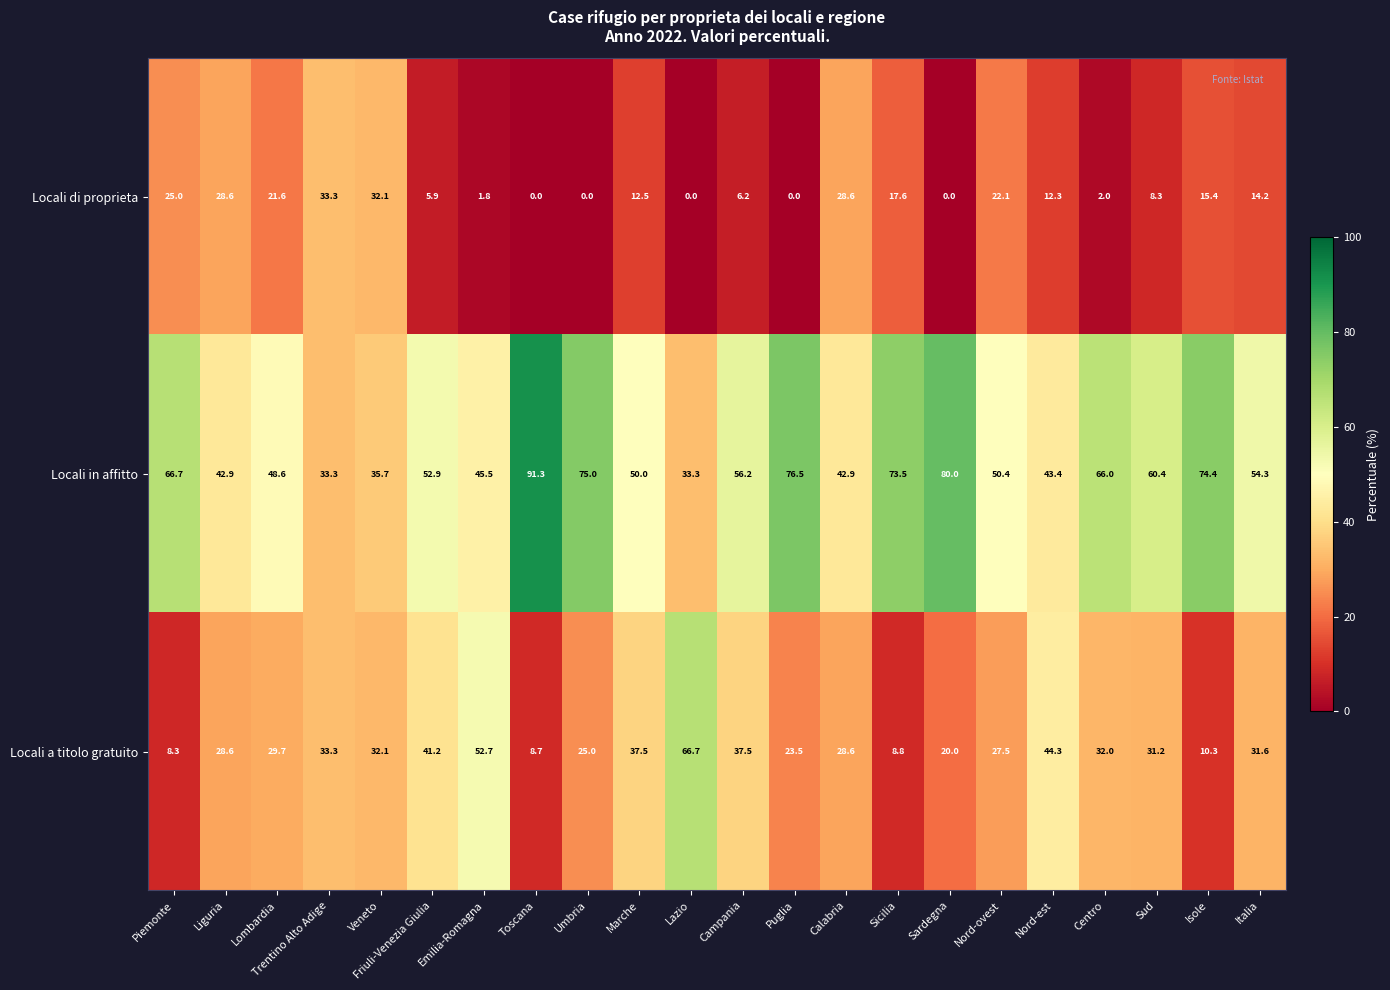

How many data points does each series have?

22